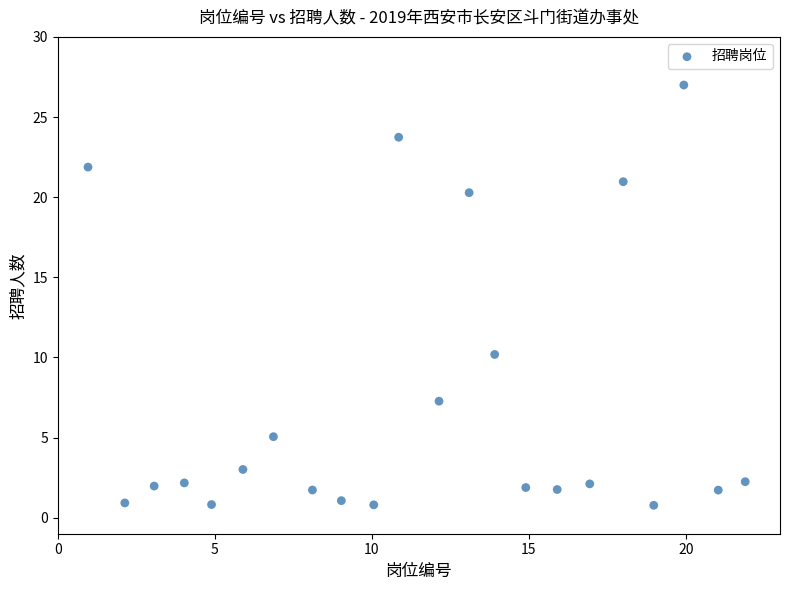

What is the range of Y values (max minus min)?

26.2